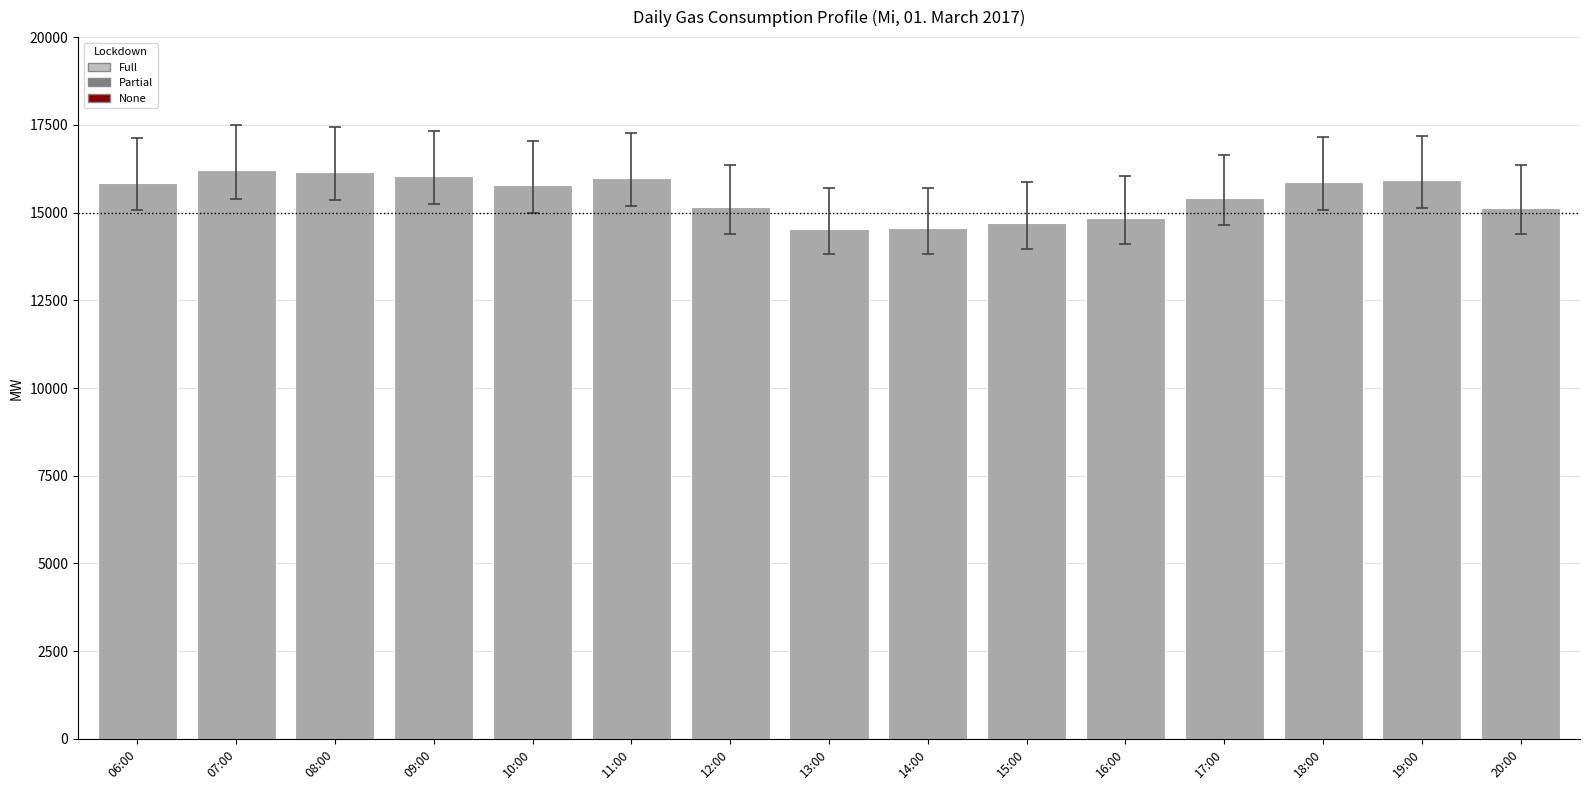

Read the value at 09:00.

16050.2